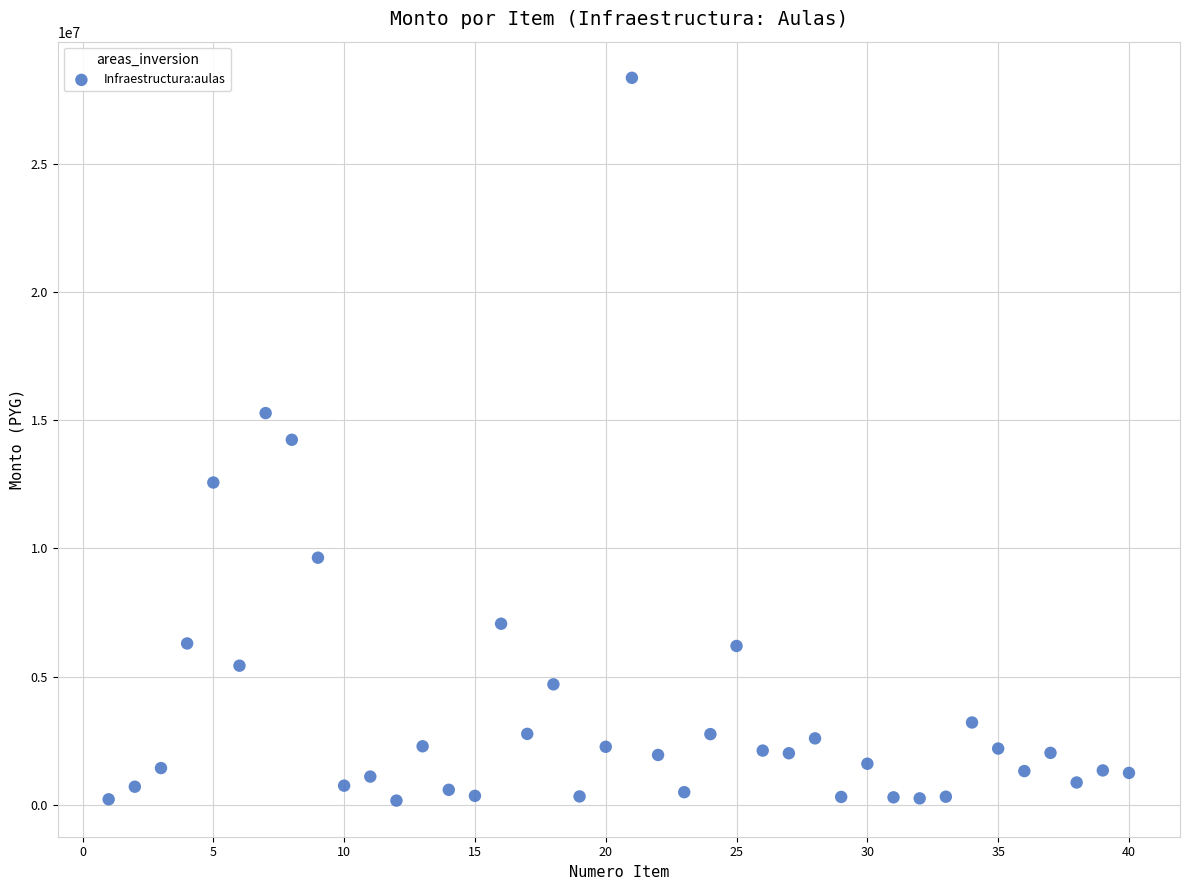

What is the range of Y values (max minus min)?

28177866